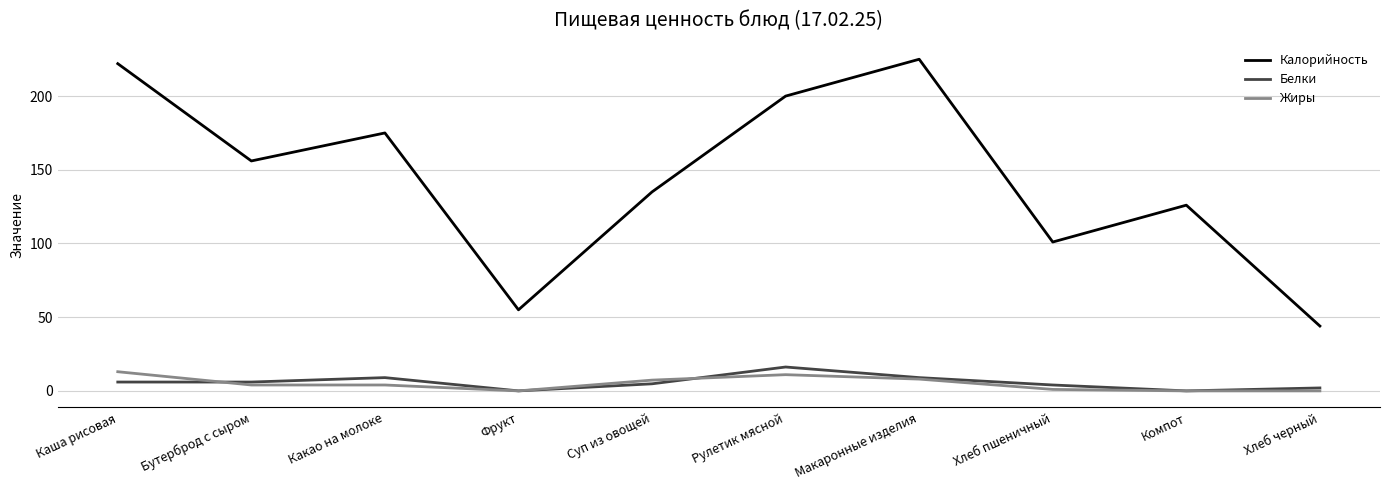

Does the chart display data point markers on the line(s)?

No